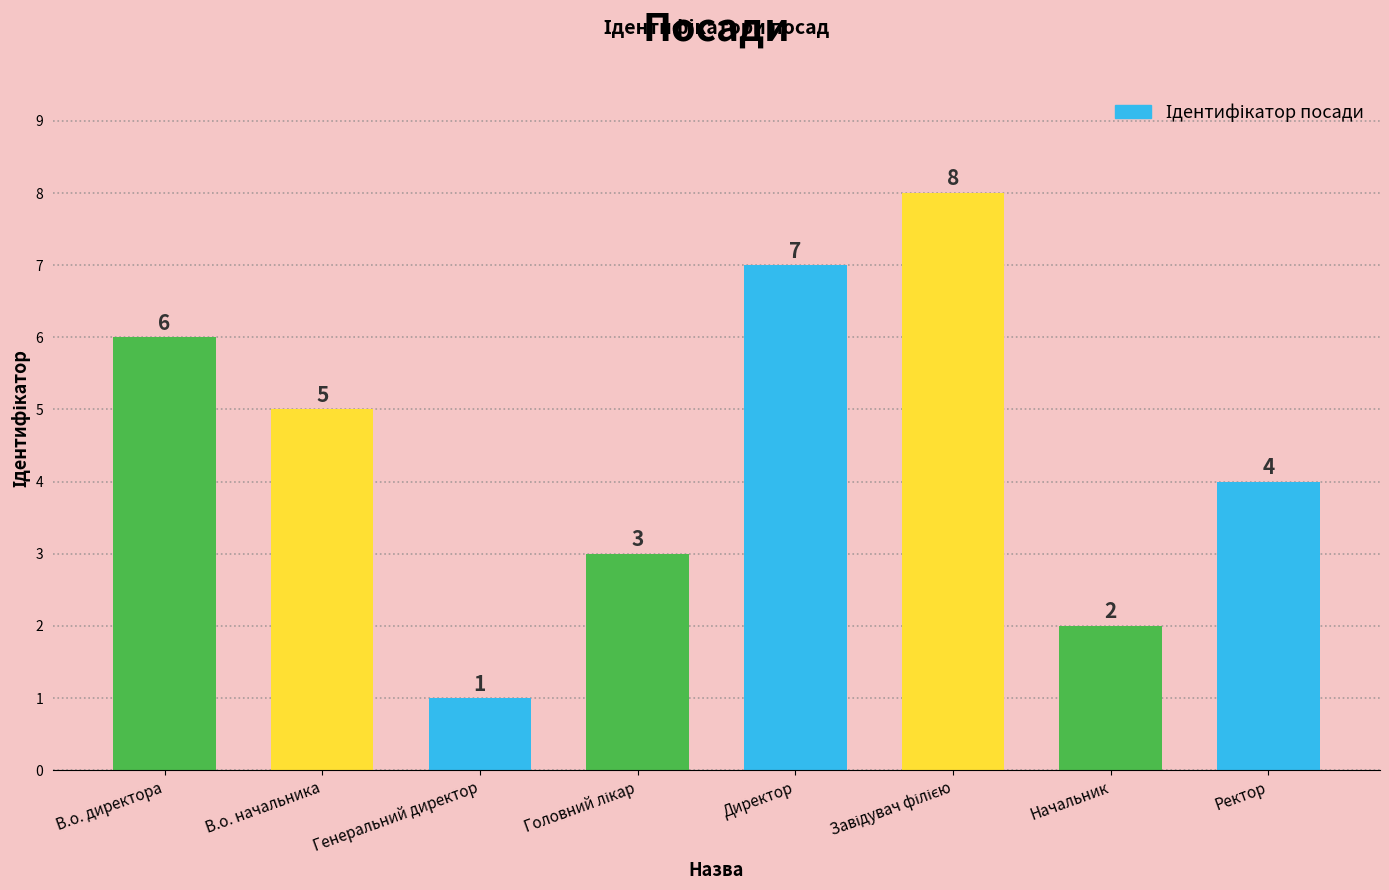

What is the difference between the maximum and minimum values?

7